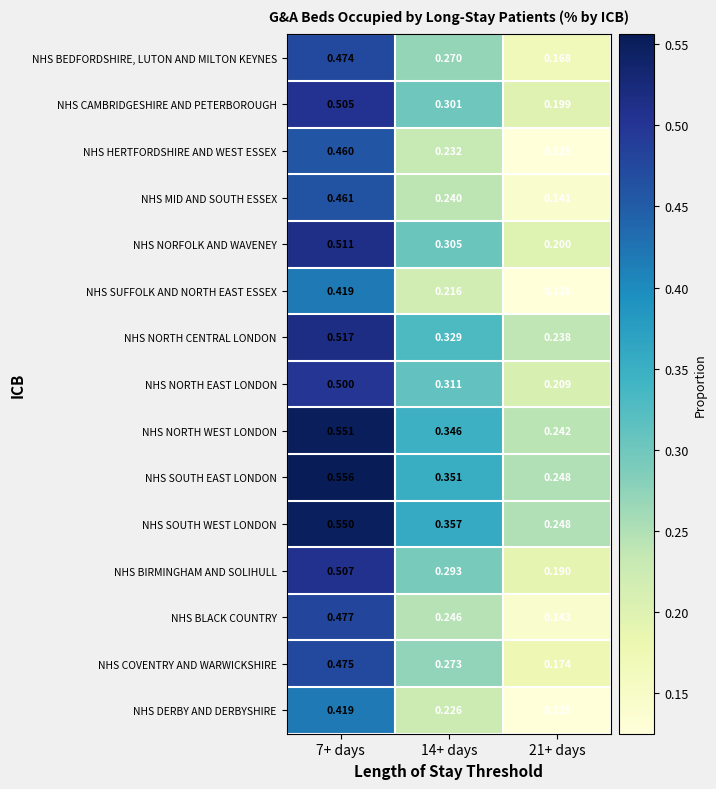

What is the total value across all series at 14+ days?

4.3